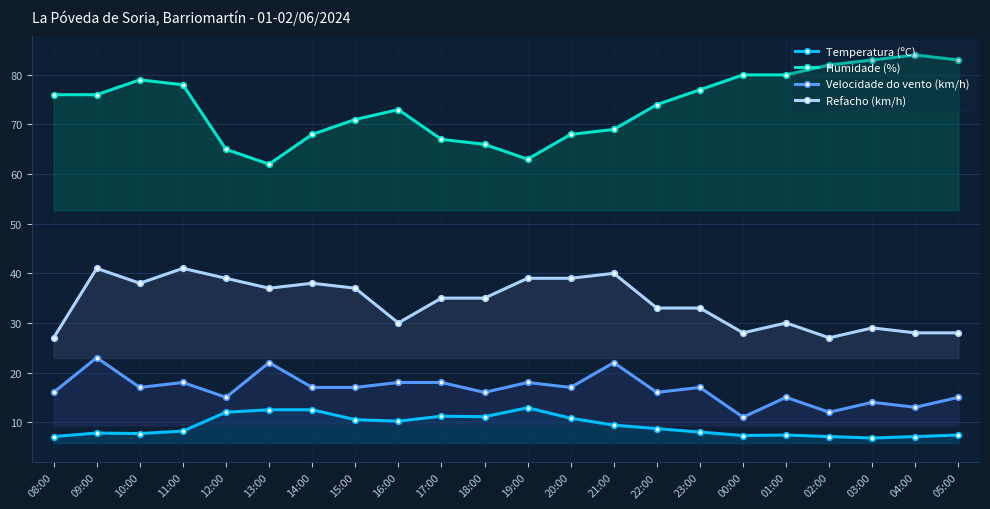

The Refacho (km/h) series shows 6.5 at 00:00. True or false?

False